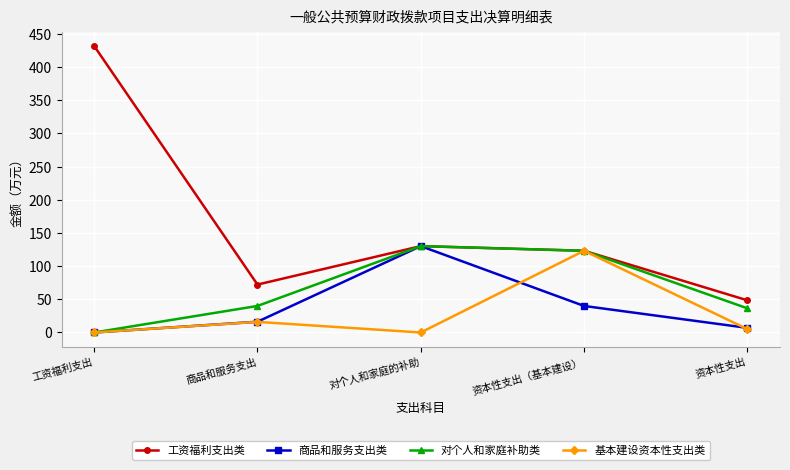

Which category has the highest value in the 对个人和家庭补助类 series?

对个人和家庭的补助